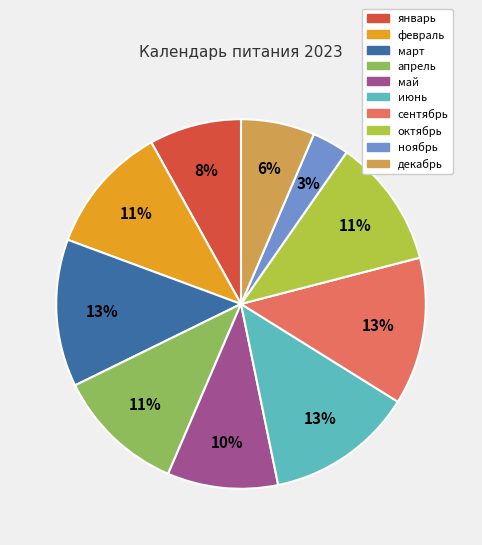

Is it true that апрель is 11% of the pie?

True